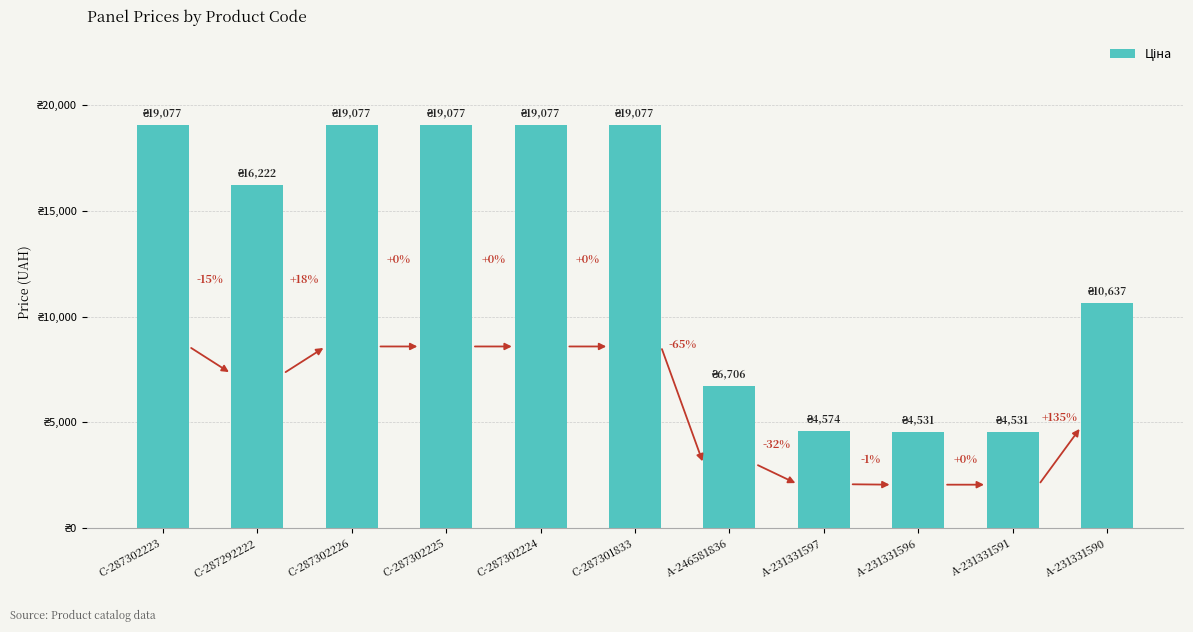

Where does the data first go above 16221?

C-287302223